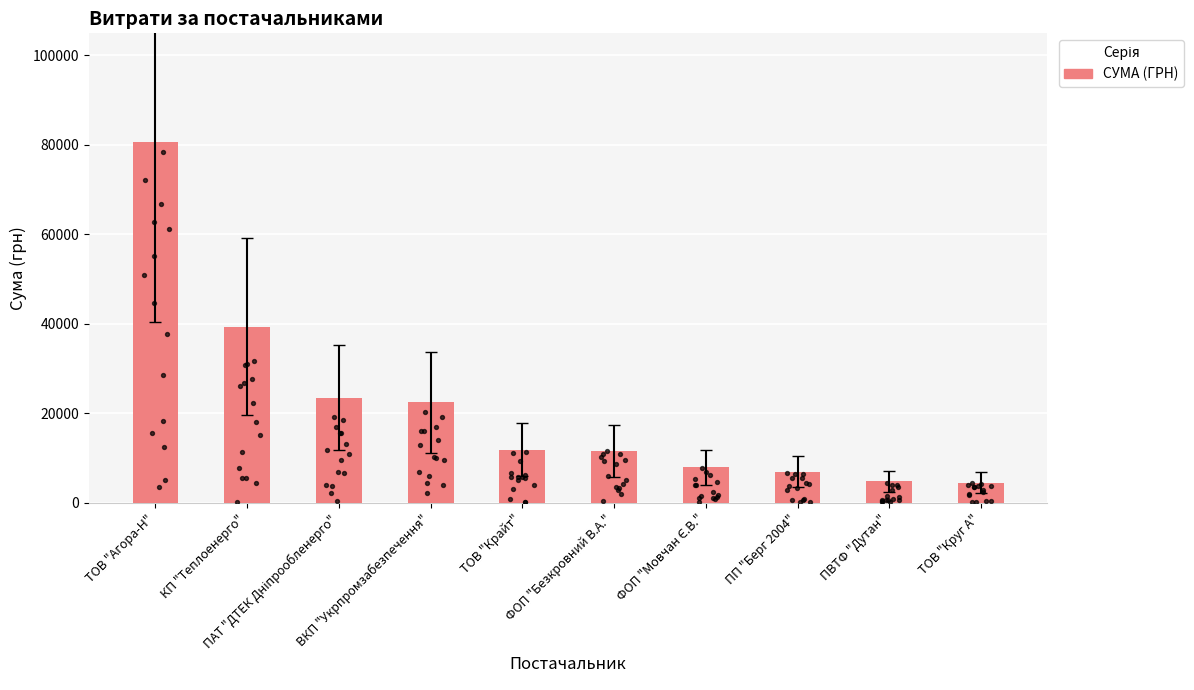

What is the change in value from ВКП "Укрпромзабезпечення" to ФОП "Мовчан Є.В."?

-14518.9